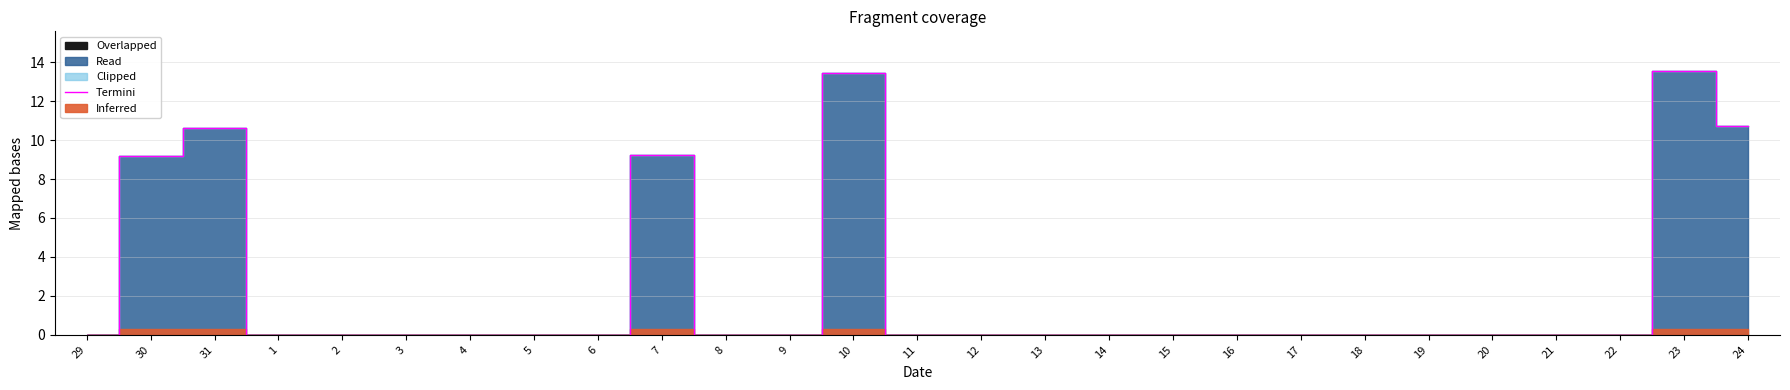

What is the maximum value shown in the chart?

13.6